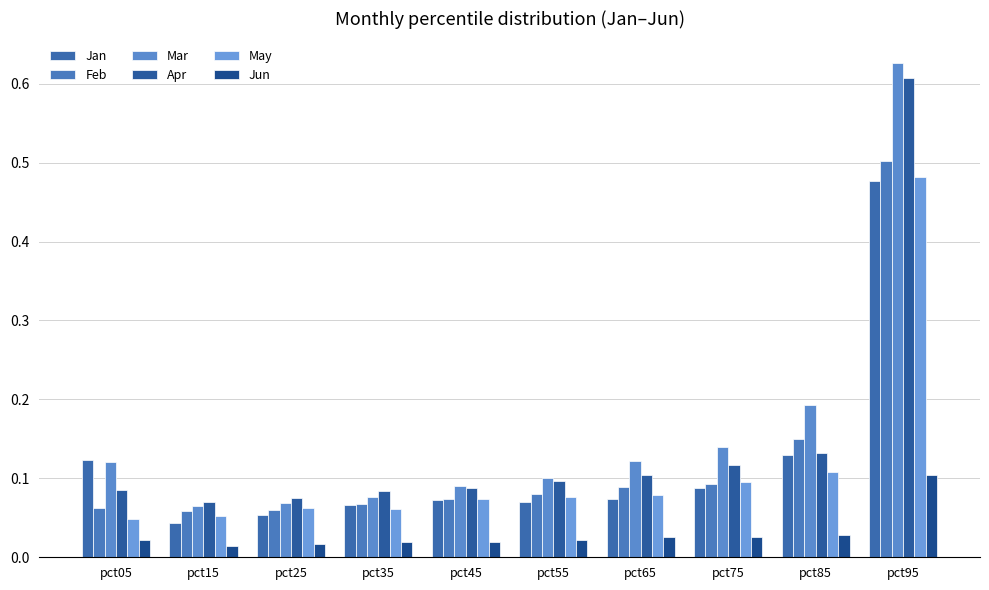

What are all the series names shown in the legend?

Jan, Feb, Mar, Apr, May, Jun